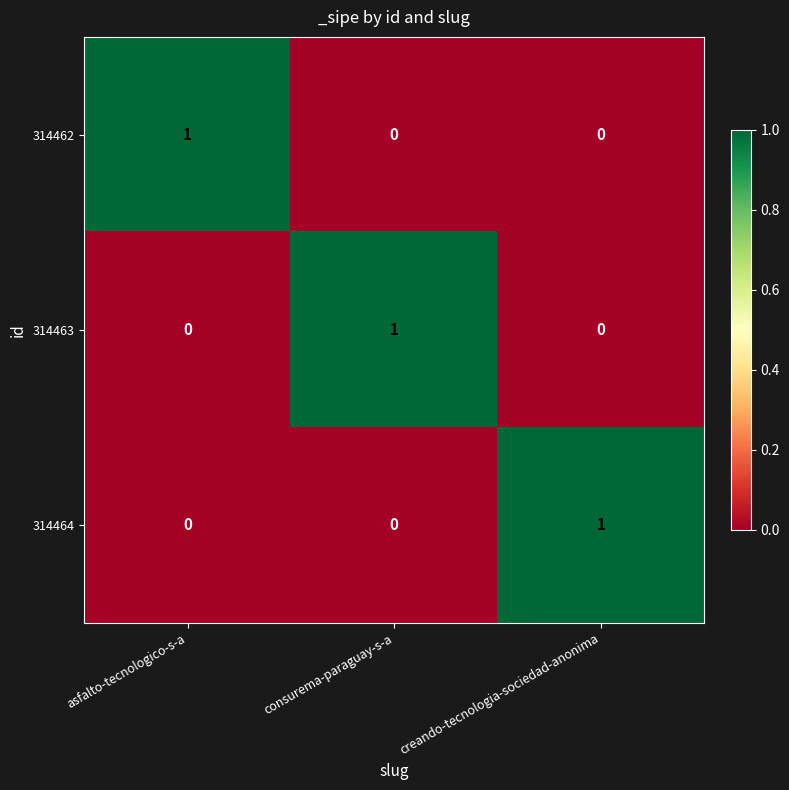

What is the greatest value displayed?

1